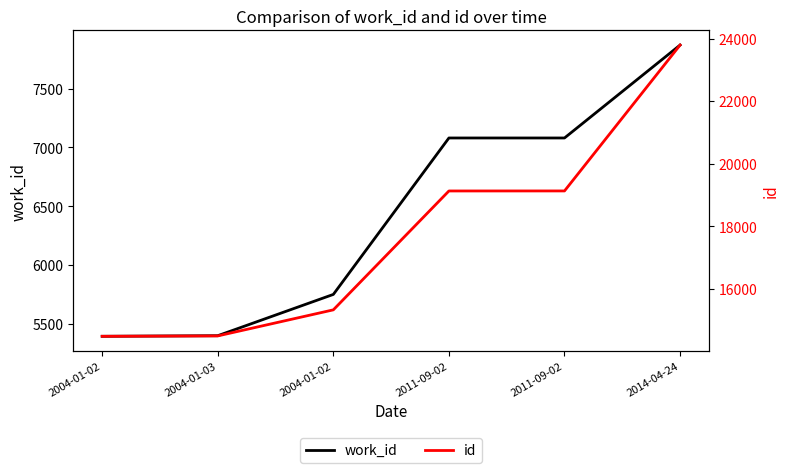

List the labels in order of work_id value, largest first.

2014-04-24, 2011-09-02, 2011-09-02, 2004-01-02, 2004-01-03, 2004-01-02